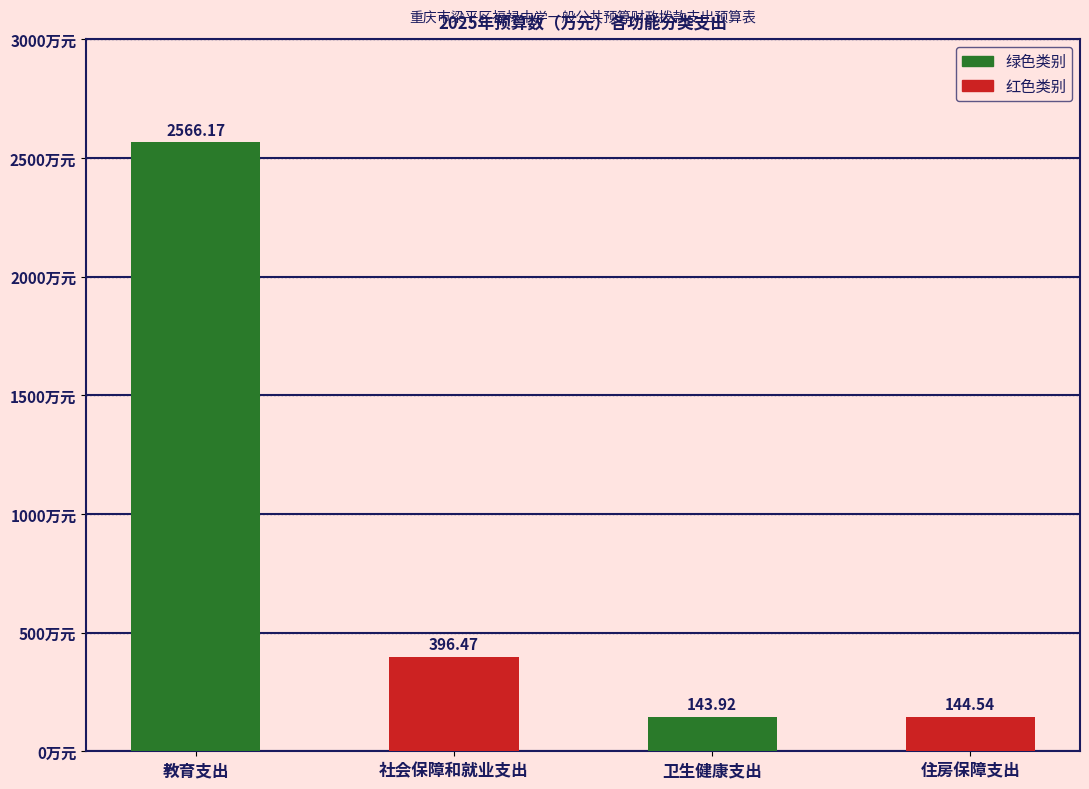

At which label does the data first exceed 396?

教育支出